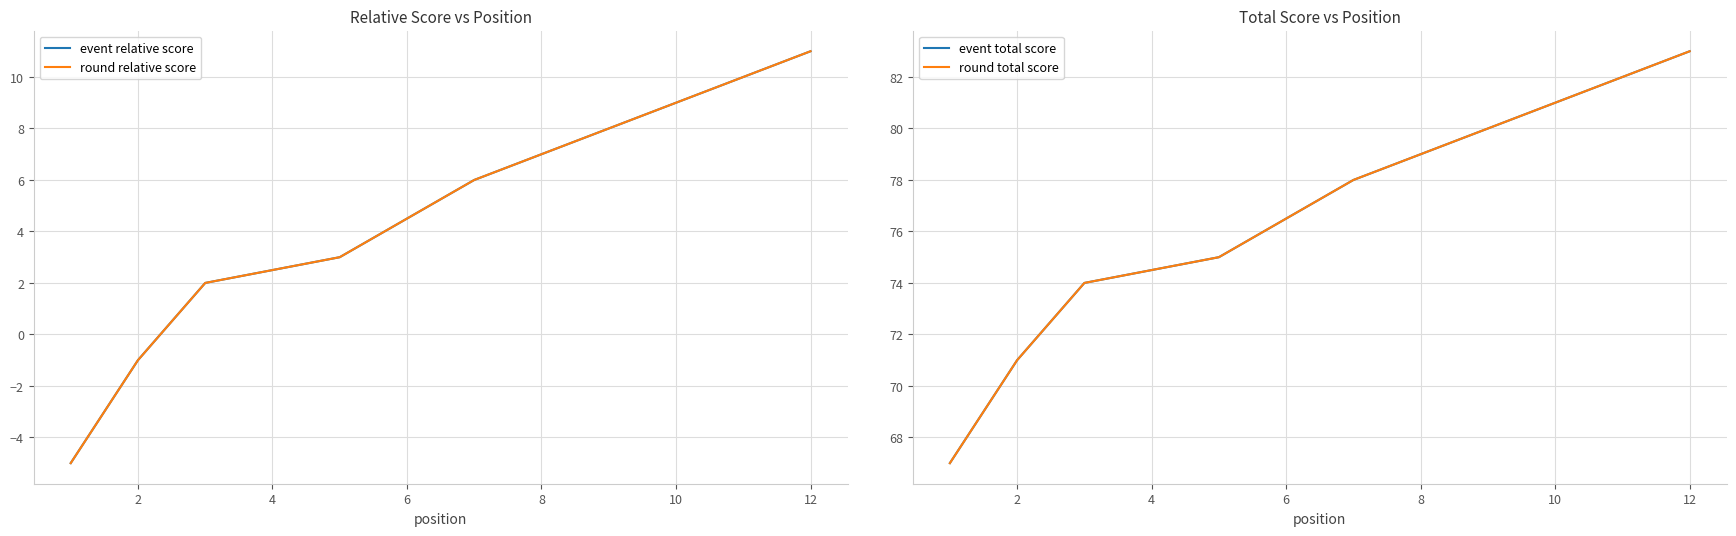

How many positive values does the event relative score series have?

10